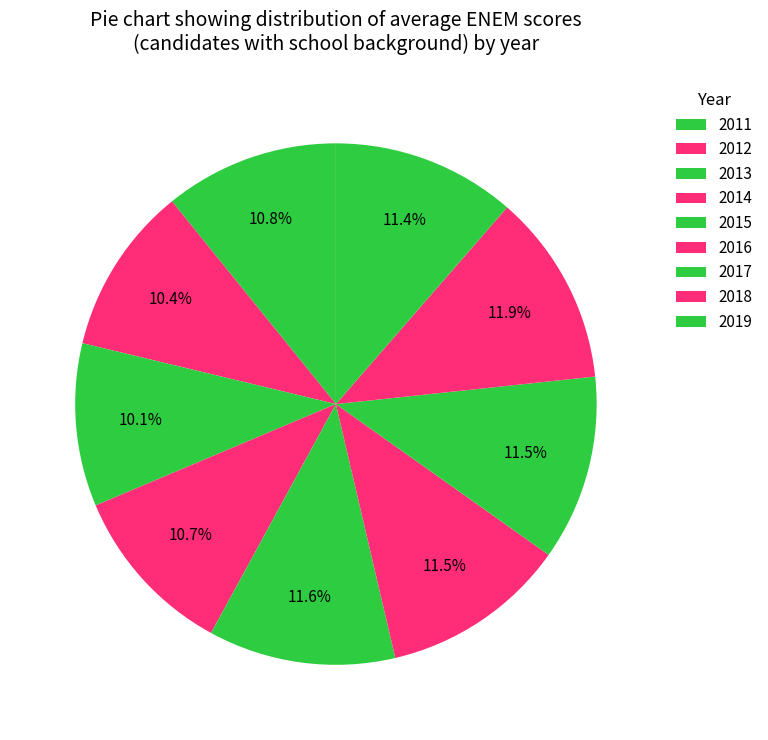

To the nearest percent, what percentage of the pie is 2018?

12%